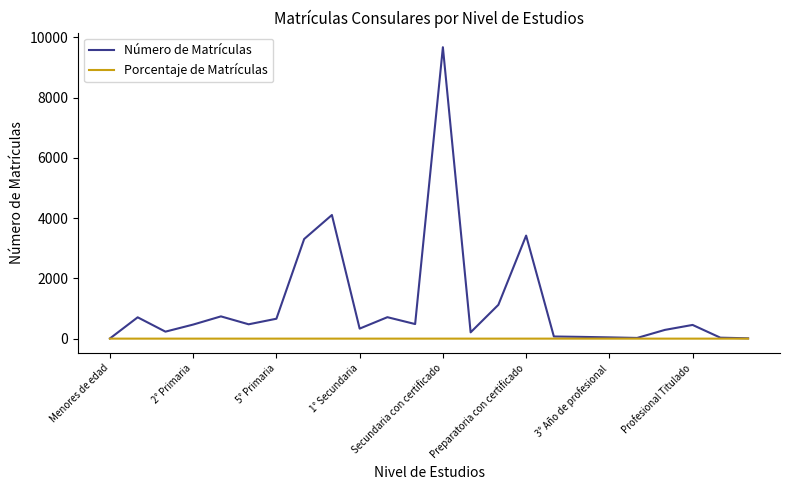

What is the maximum value shown in the chart?

9675.0